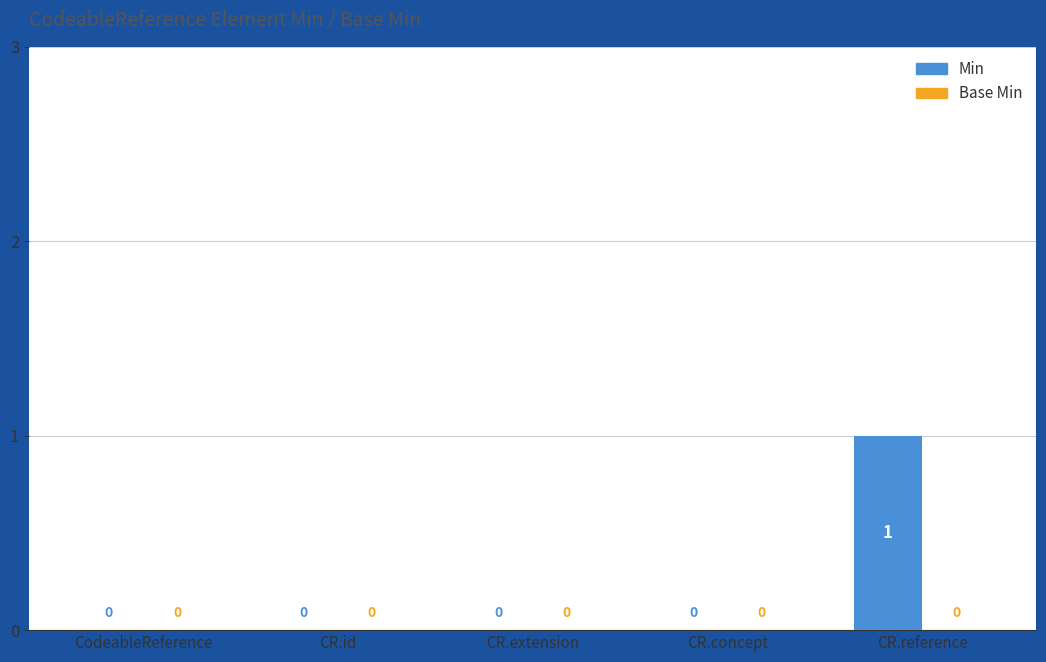

Which category has the highest value across all series?

CR.reference